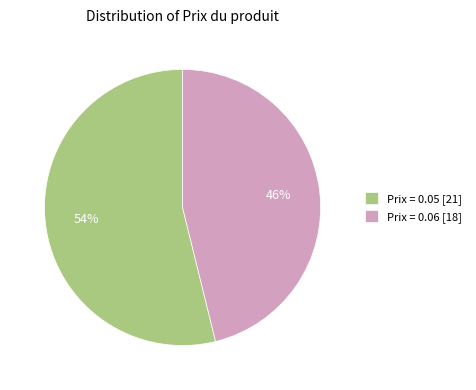

To the nearest percent, what is the average slice percentage?

50%